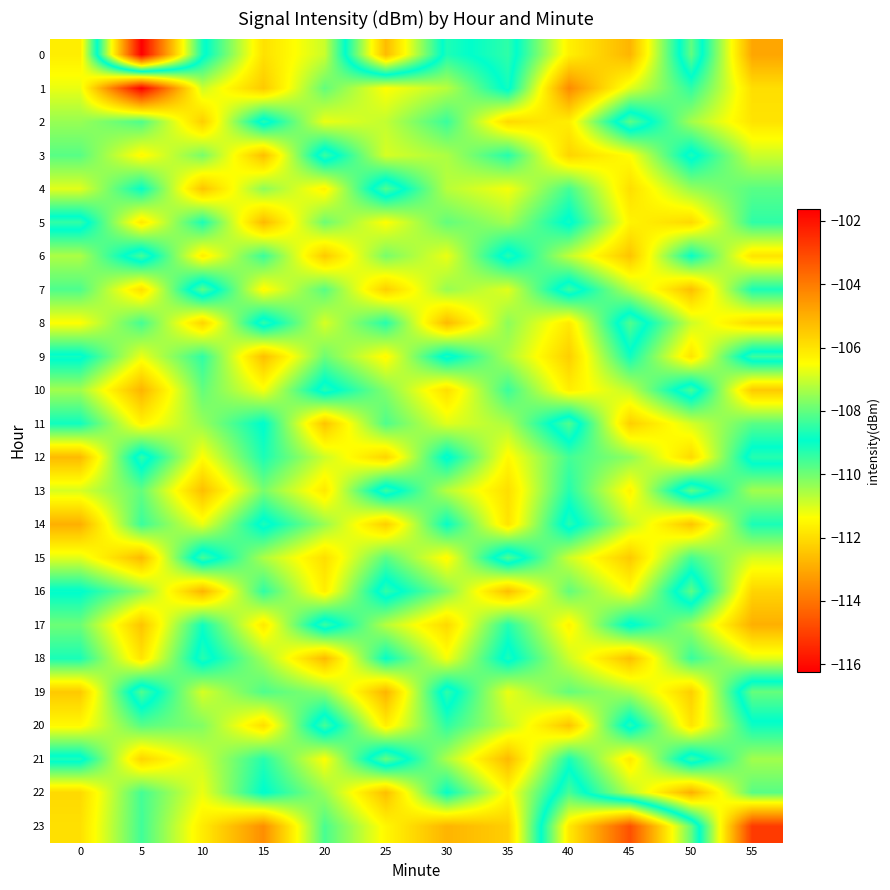

Reading left to right, transcribe all the data shown in this chart.

0: 0=-106.2	5=-116.2	10=-109.1	15=-105.9	20=-107.0	25=-112.7	30=-108.7	35=-109.4	40=-106.3	45=-105.1	50=-109.9	55=-104.8
1: 0=-106.7	5=-101.6	10=-107.0	15=-105.5	20=-108.0	25=-106.5	30=-107.2	35=-109.1	40=-104.3	45=-106.8	50=-108.5	55=-105.9
2: 0=-107.5	5=-108.2	10=-105.6	15=-109.3	20=-106.7	25=-107.1	30=-108.4	35=-105.8	40=-106.2	45=-109.8	50=-107.4	55=-106.0
3: 0=-108.1	5=-106.4	10=-107.8	15=-105.3	20=-109.5	25=-106.9	30=-107.3	35=-108.6	40=-105.7	45=-106.5	50=-109.2	55=-107.0
4: 0=-106.8	5=-108.9	10=-105.4	15=-107.6	20=-106.3	25=-109.7	30=-107.2	35=-106.6	40=-108.3	45=-105.9	50=-107.5	55=-108.1
5: 0=-109.4	5=-106.1	10=-108.7	15=-105.2	20=-107.9	25=-106.5	30=-108.0	35=-107.4	40=-109.1	45=-106.3	50=-105.8	55=-108.5
6: 0=-107.3	5=-109.6	10=-106.2	15=-108.4	20=-105.5	25=-107.8	30=-106.7	35=-109.3	40=-107.1	45=-105.4	50=-108.9	55=-106.0
7: 0=-108.2	5=-105.9	10=-109.8	15=-106.4	20=-108.1	25=-105.6	30=-107.5	35=-106.8	40=-109.5	45=-107.2	50=-105.3	55=-108.7
8: 0=-106.5	5=-108.3	10=-105.7	15=-109.4	20=-106.9	25=-108.6	30=-105.2	35=-107.6	40=-106.1	45=-109.7	50=-107.0	55=-105.8
9: 0=-109.1	5=-106.7	10=-108.5	15=-105.3	20=-107.9	25=-106.4	30=-109.2	35=-107.3	40=-105.6	45=-108.8	50=-106.0	55=-109.5
10: 0=-107.4	5=-105.1	10=-108.0	15=-106.6	20=-109.3	25=-107.7	30=-105.9	35=-108.4	40=-106.2	45=-107.1	50=-109.6	55=-105.5
11: 0=-108.8	5=-106.3	10=-107.5	15=-109.0	20=-105.4	25=-108.2	30=-106.8	35=-107.3	40=-109.7	45=-105.6	50=-106.9	55=-108.1
12: 0=-105.2	5=-109.4	10=-106.5	15=-108.7	20=-107.0	25=-105.7	30=-109.1	35=-106.4	40=-108.3	45=-107.6	50=-105.8	55=-109.3
13: 0=-106.9	5=-108.0	10=-105.3	15=-107.8	20=-106.1	25=-109.5	30=-107.2	35=-105.9	40=-108.6	45=-106.3	50=-109.8	55=-107.4
14: 0=-105.0	5=-108.4	10=-106.7	15=-109.2	20=-107.5	25=-105.6	30=-108.9	35=-106.0	40=-109.3	45=-107.1	50=-105.4	55=-108.7
15: 0=-106.8	5=-105.2	10=-109.6	15=-107.3	20=-105.9	25=-108.1	30=-106.4	35=-109.7	40=-107.0	45=-105.5	50=-108.3	55=-106.9
16: 0=-109.0	5=-107.6	10=-105.1	15=-108.5	20=-106.2	25=-109.4	30=-107.7	35=-105.3	40=-108.0	45=-106.5	50=-109.8	55=-105.7
17: 0=-107.9	5=-105.4	10=-108.8	15=-106.1	20=-109.5	25=-107.2	30=-105.8	35=-108.6	40=-106.3	45=-109.1	50=-107.5	55=-105.0
18: 0=-108.7	5=-106.0	10=-109.3	15=-107.4	20=-105.2	25=-108.9	30=-106.6	35=-109.2	40=-107.0	45=-105.3	50=-108.4	55=-106.8
19: 0=-105.5	5=-109.7	10=-106.9	15=-108.2	20=-107.6	25=-105.1	30=-109.4	35=-106.7	40=-108.0	45=-107.3	50=-105.6	55=-109.9
20: 0=-106.4	5=-108.1	10=-107.7	15=-105.9	20=-109.6	25=-106.2	30=-108.5	35=-107.1	40=-105.4	45=-109.3	50=-106.0	55=-108.8
21: 0=-109.2	5=-105.7	10=-107.0	15=-108.6	20=-106.5	25=-109.9	30=-107.3	35=-105.2	40=-108.7	45=-106.1	50=-109.5	55=-107.4
22: 0=-105.8	5=-108.3	10=-106.7	15=-109.0	20=-107.5	25=-105.3	30=-108.9	35=-106.4	40=-109.6	45=-107.2	50=-105.0	55=-108.1
23: 0=-105.9	5=-108.3	10=-106.1	15=-104.4	20=-108.2	25=-106.4	30=-105.1	35=-105.6	40=-111.8	45=-114.7	50=-109.9	55=-102.8